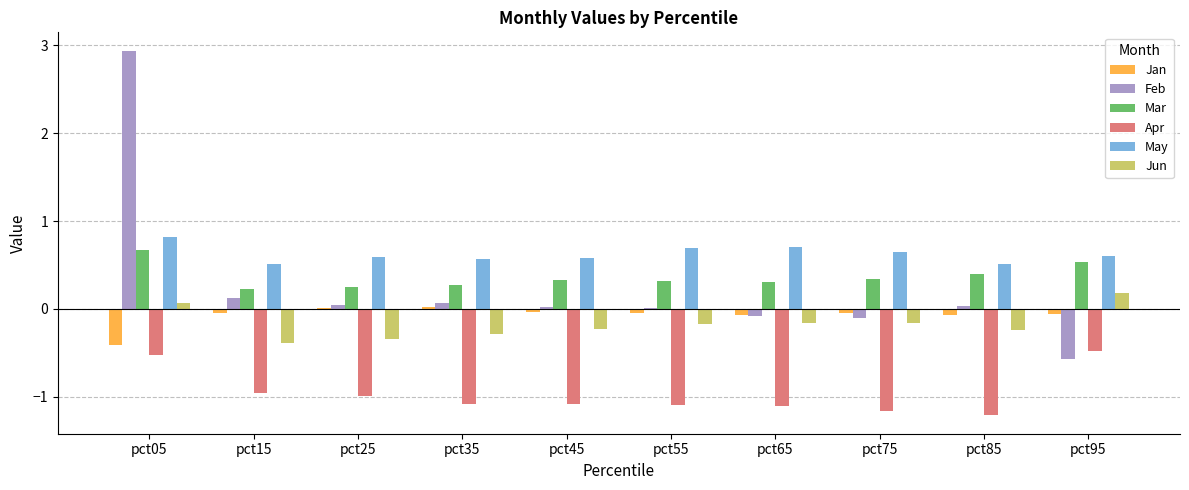

How many Jun values are between 0 and 1?

2